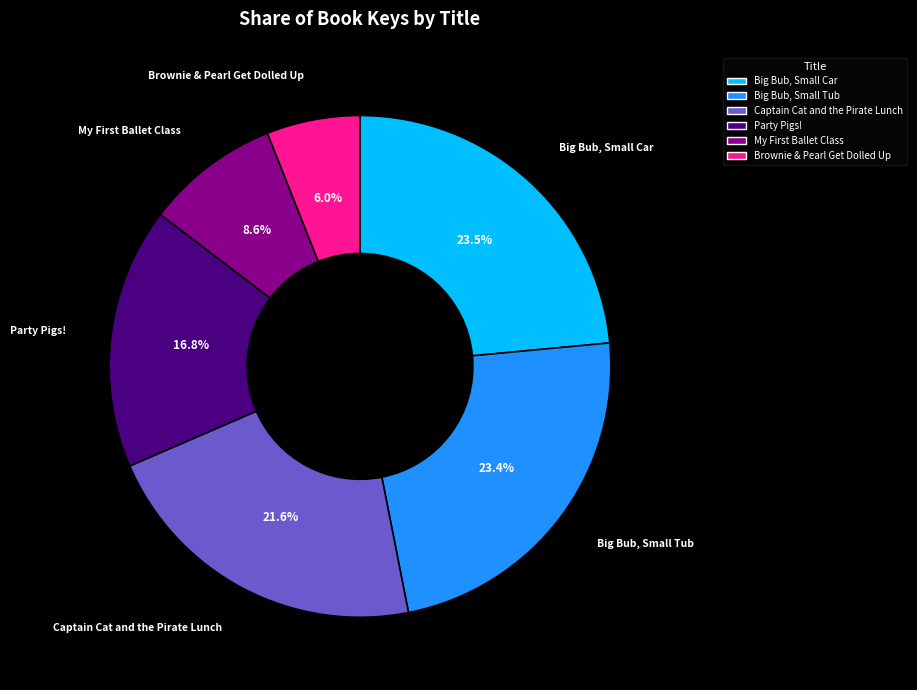

Count the number of slices in the pie.

6